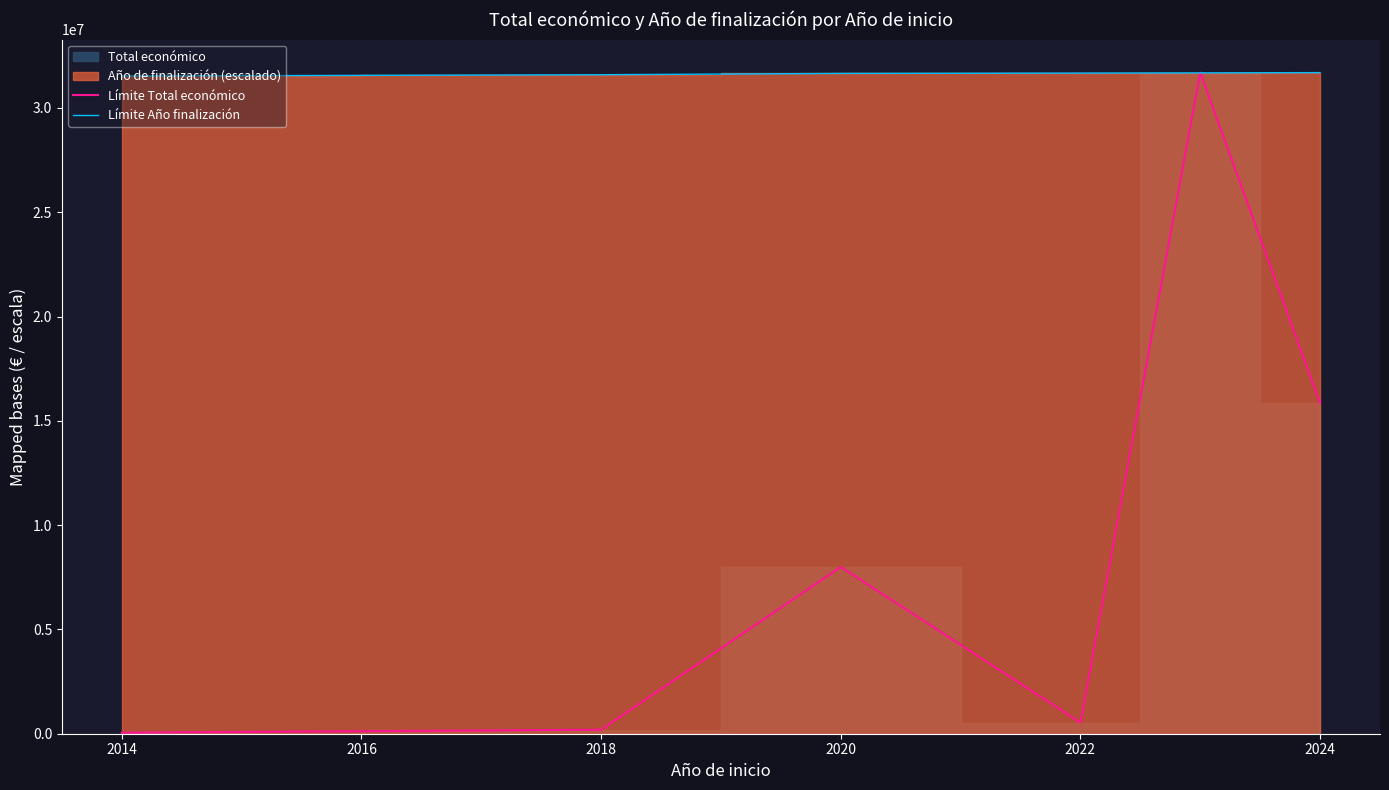

Where is the first local maximum for Límite Total económico?

2020